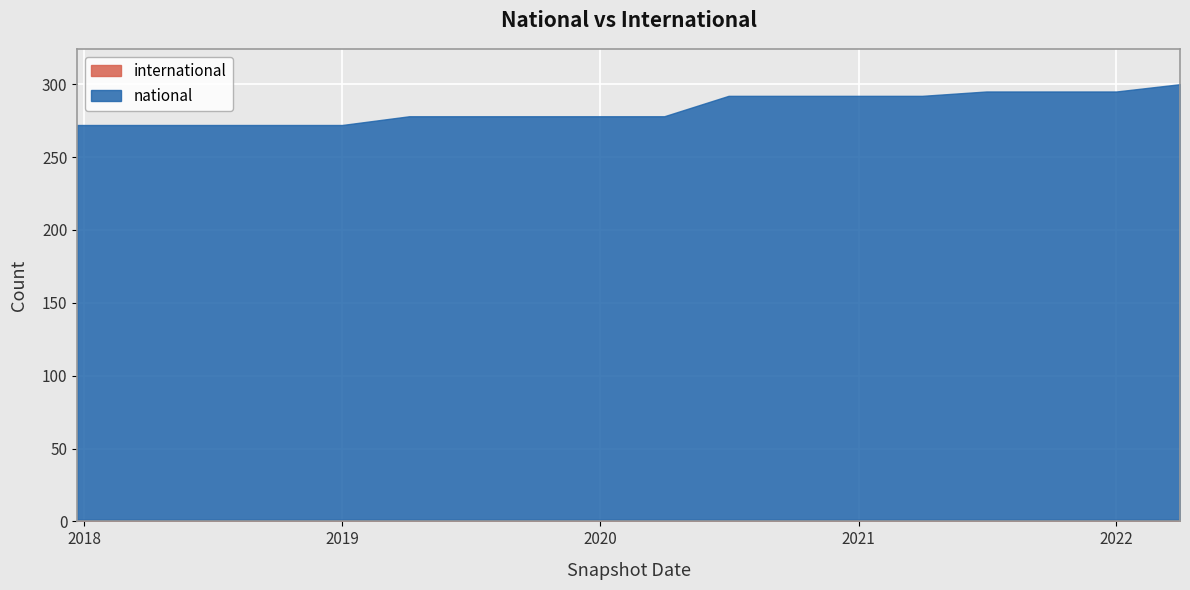

Is it true that national equals 271 at 2018-07-11?

True